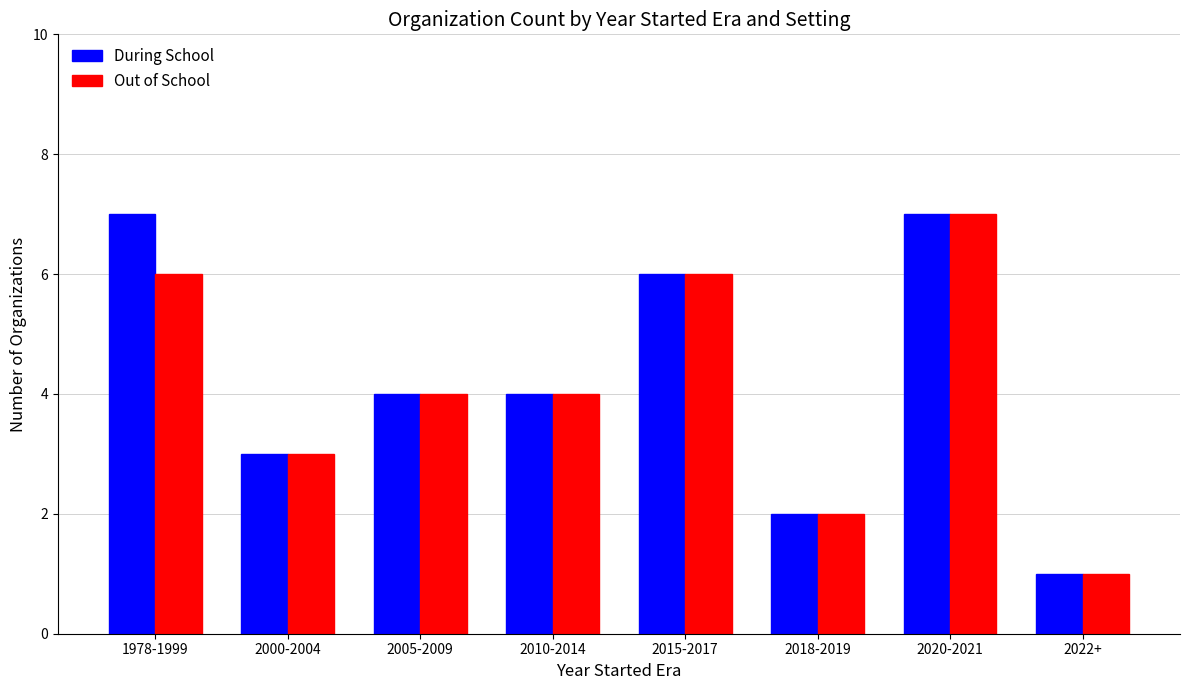

How many bars are there in total?

16